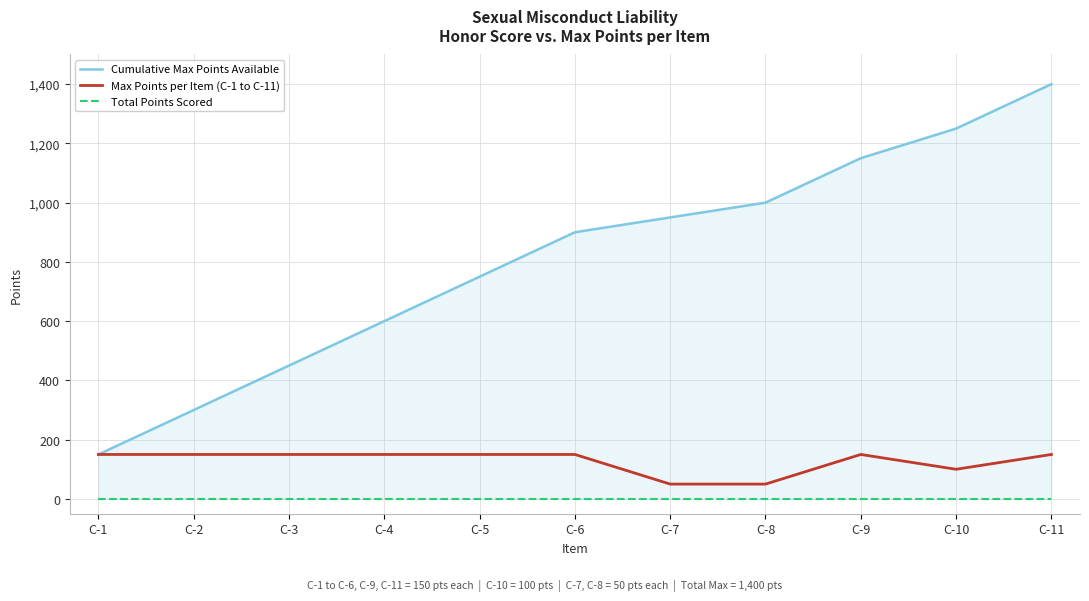

True or false: Total Points Scored has more than 0 points higher than both neighbors.

False